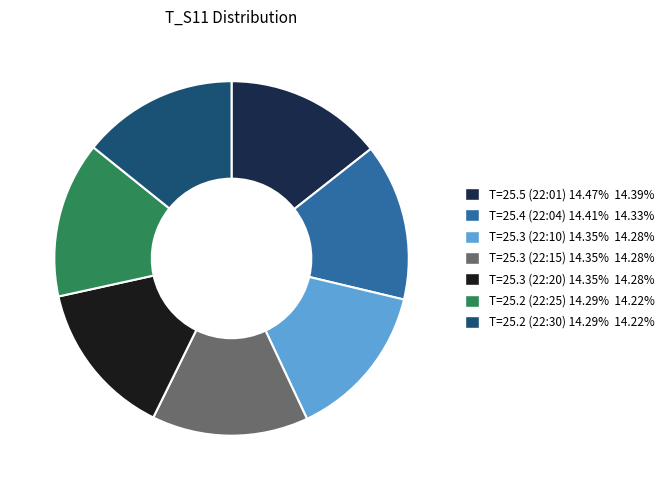

Is there any slice that represents more than half of the pie?

No